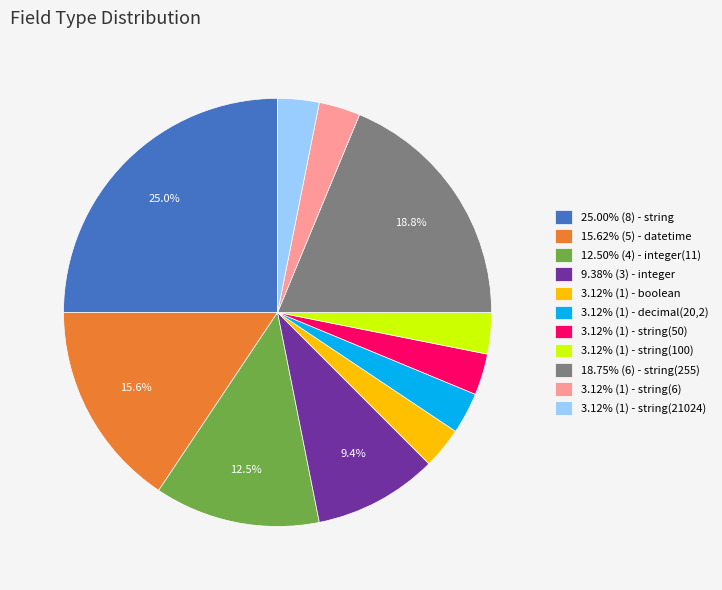

Is there any slice that represents more than half of the pie?

No